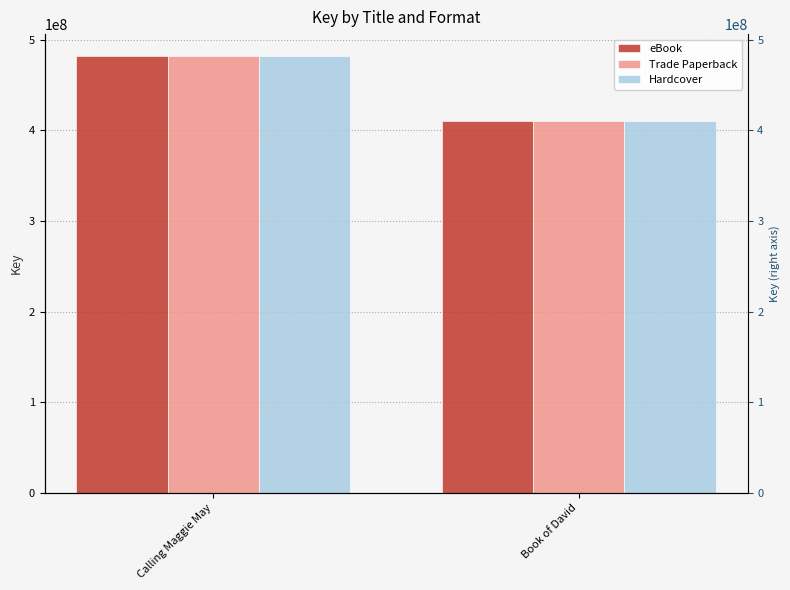

What is the sum of all Trade Paperback values?

892486020